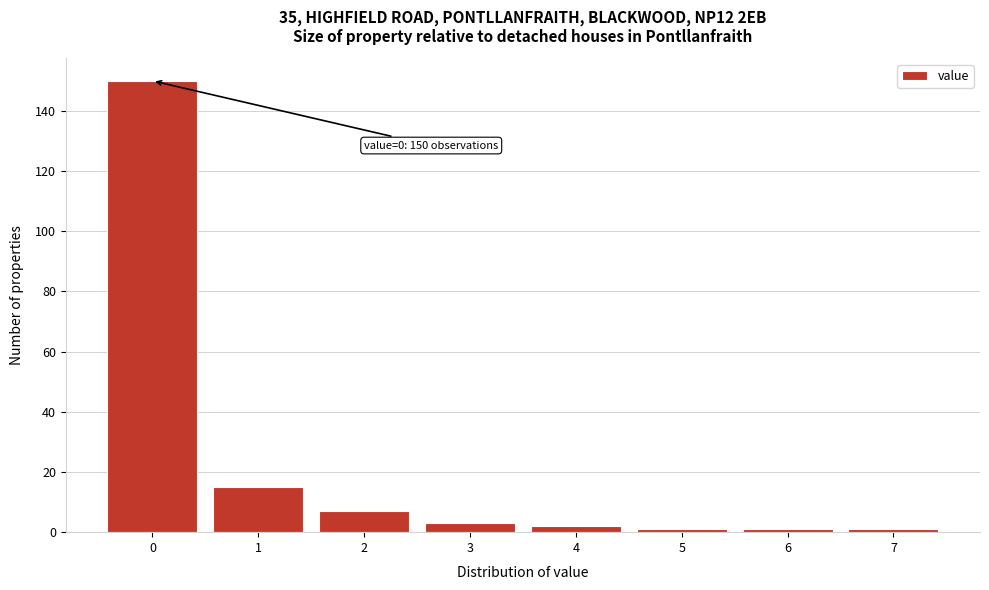

Reading right to left, transcribe all the data shown in this chart.

7=1	6=1	5=1	4=2	3=3	2=7	1=15	0=150